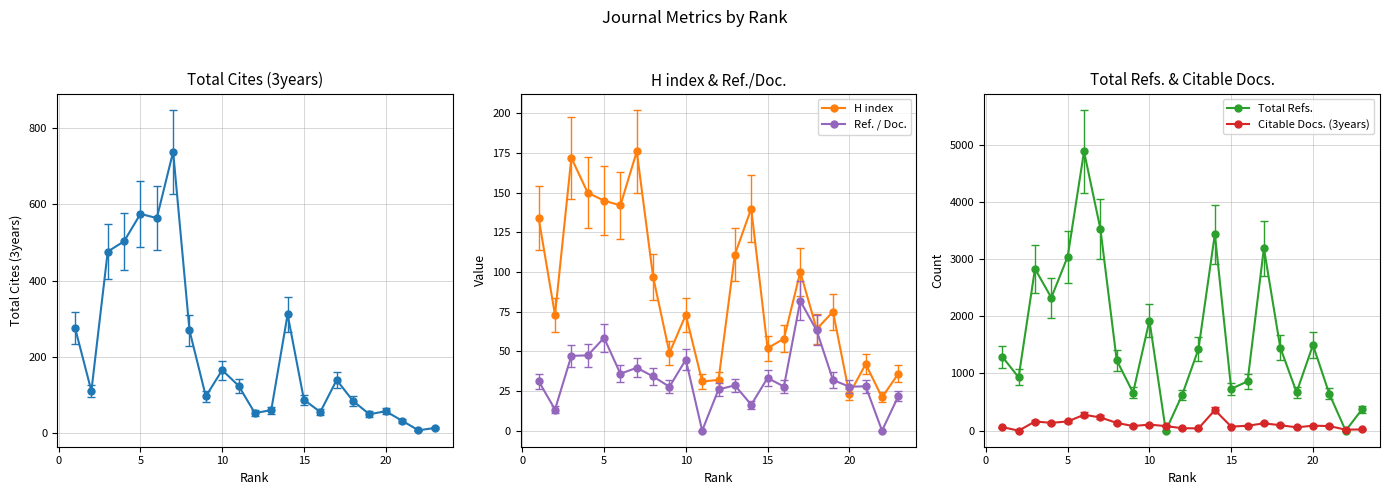

What is the greatest value displayed?

4881.0